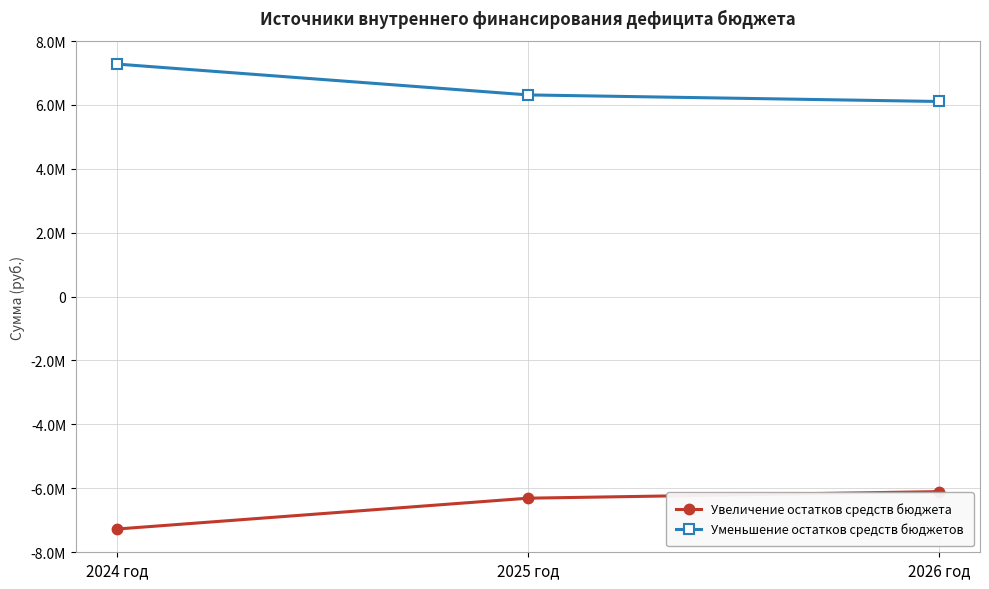

List the series in order of their peak value, highest first.

Уменьшение остатков средств бюджетов, Увеличение остатков средств бюджета